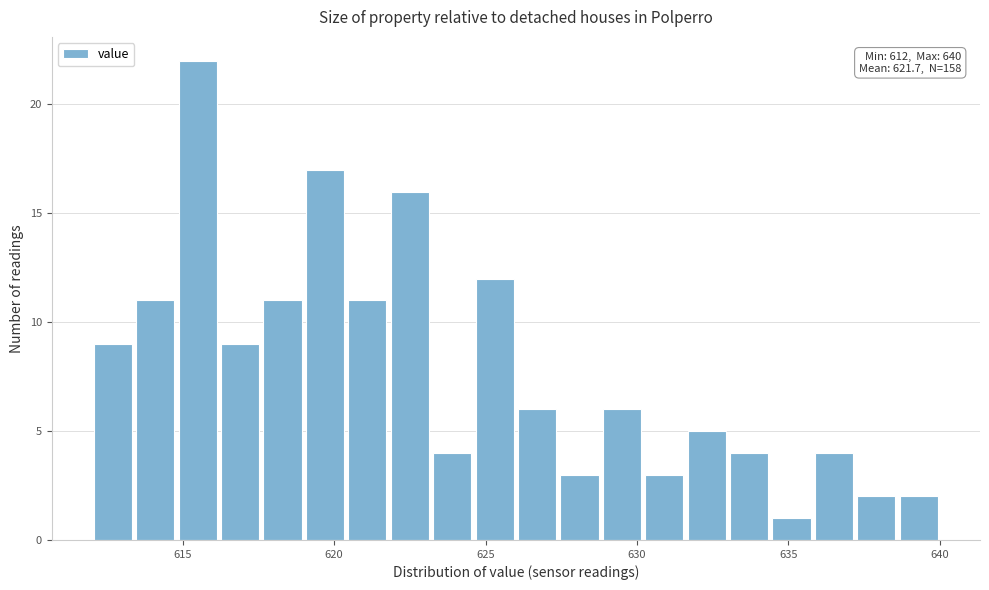

Read against the x-axis, roughly where is the centre of the tallest bar?

615.5